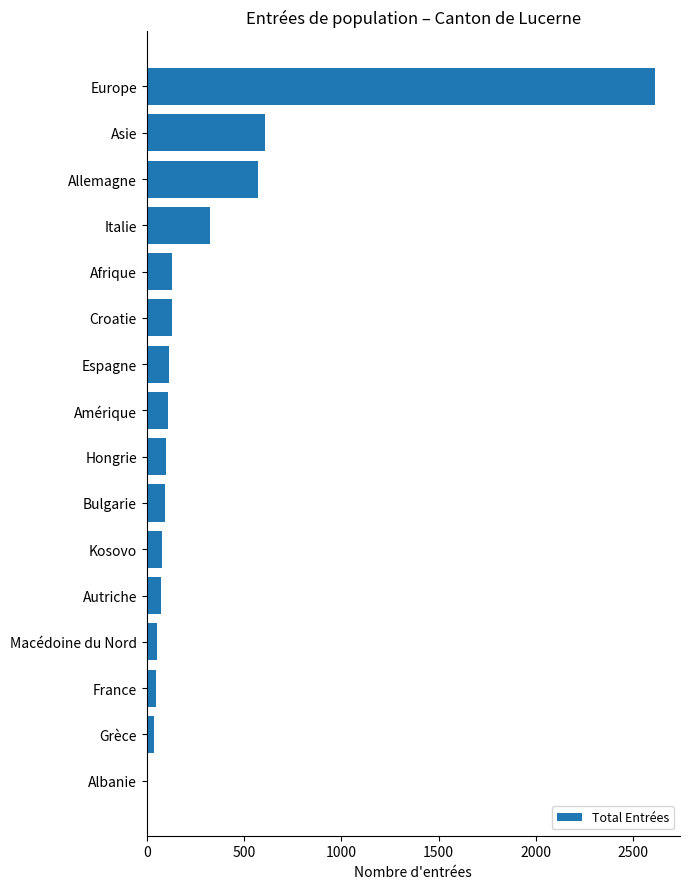

The value at Espagne is 114. True or false?

True